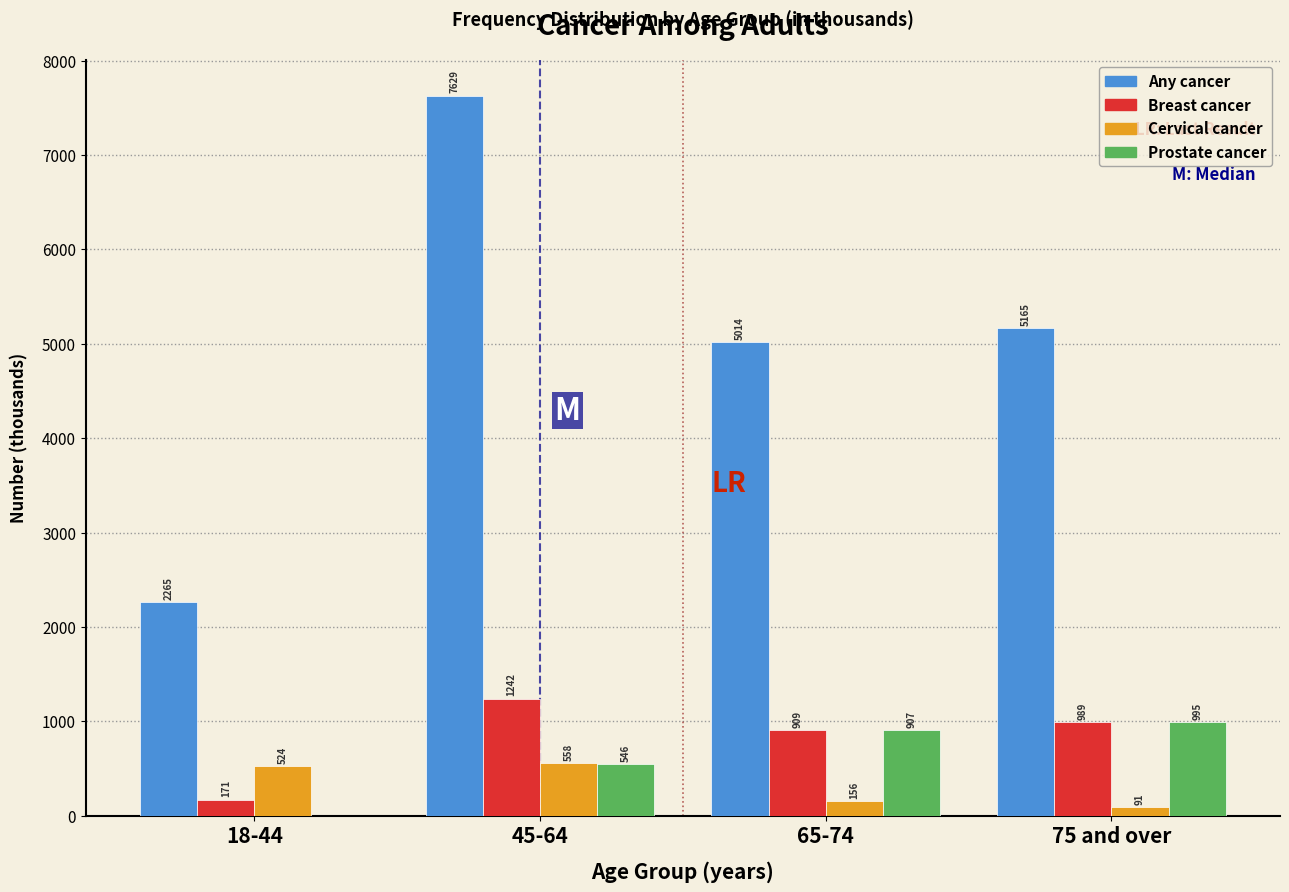

Reading left to right, list all the values displayed in this chart.

Any cancer: 18-44=2265	45-64=7629	65-74=5014	75 and over=5165
Breast cancer: 18-44=171	45-64=1242	65-74=909	75 and over=989
Cervical cancer: 18-44=524	45-64=558	65-74=156	75 and over=91
Prostate cancer: 18-44=0	45-64=546	65-74=907	75 and over=995